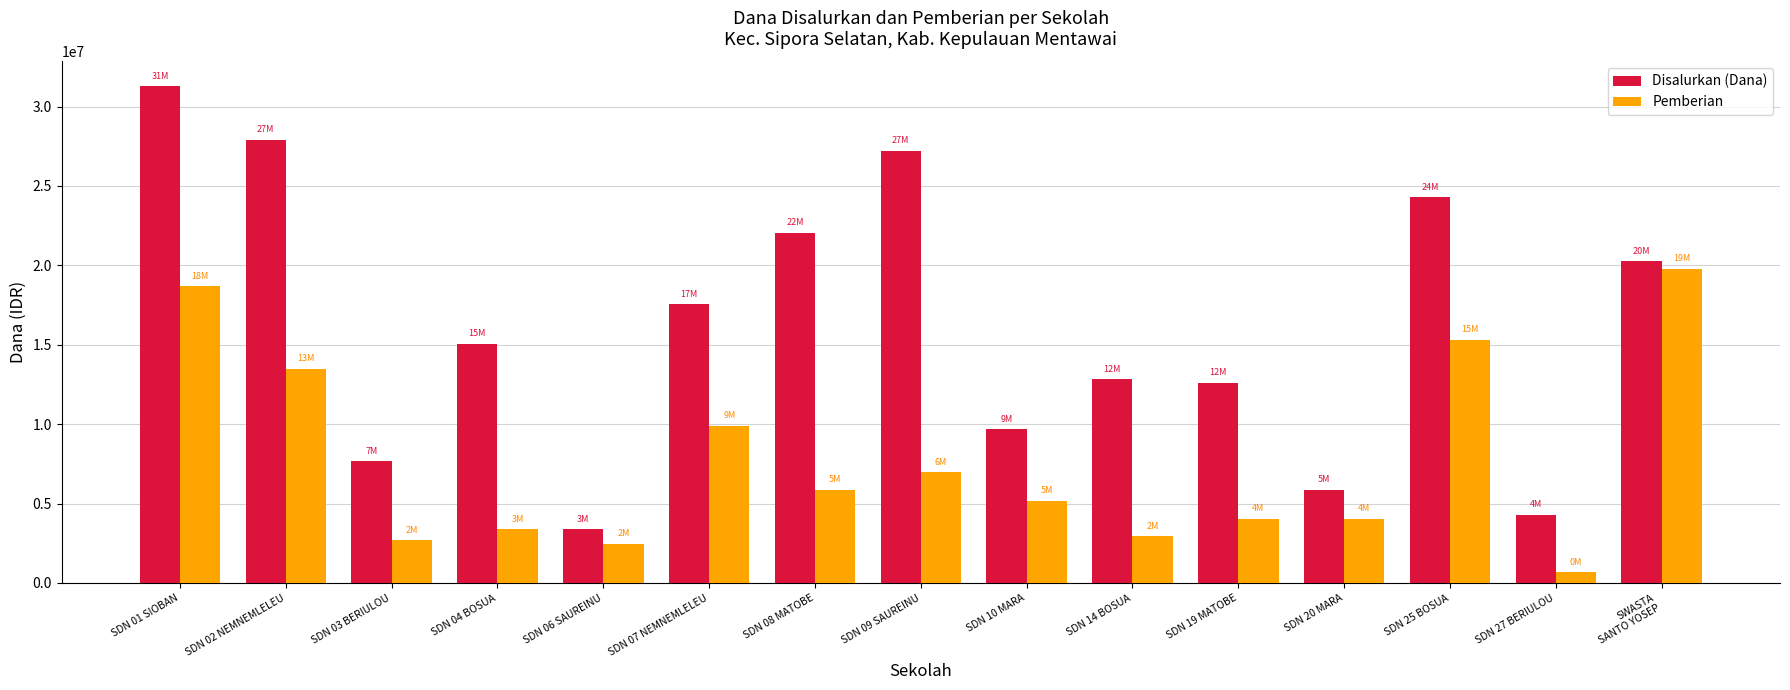

What is the sum of all Pemberian values?

115425000